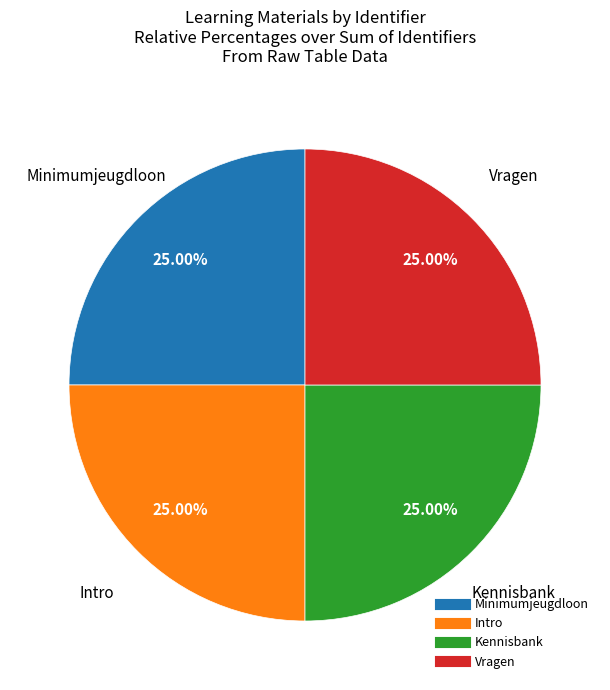

Is Kennisbank the majority of the pie?

No